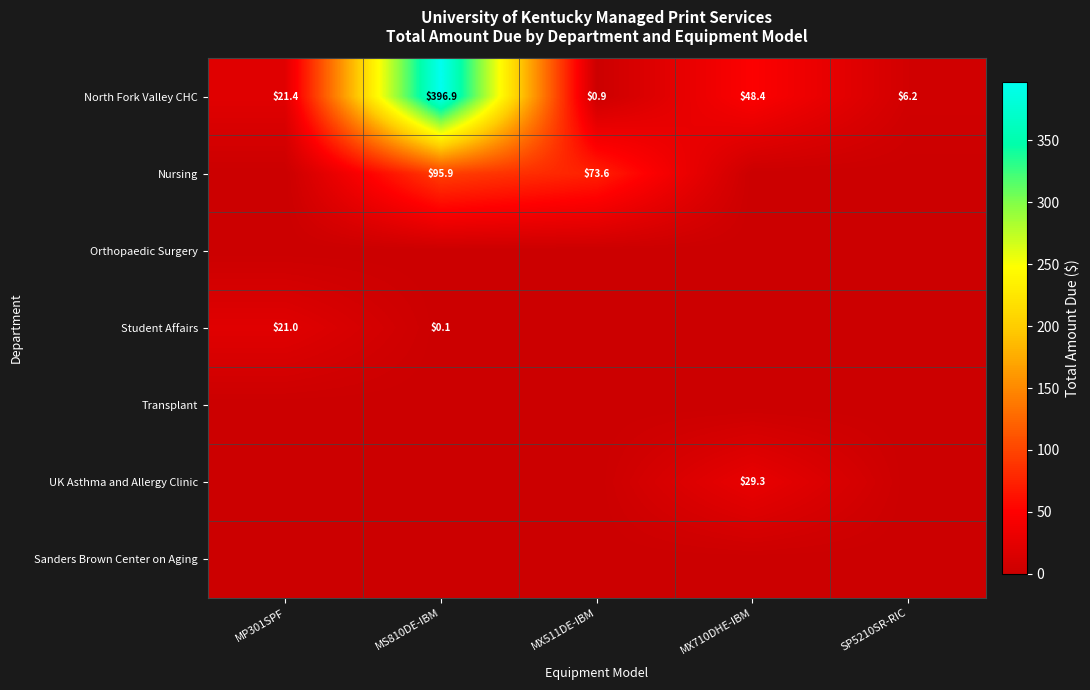

What is the average value of the North Fork Valley CHC series?

94.8